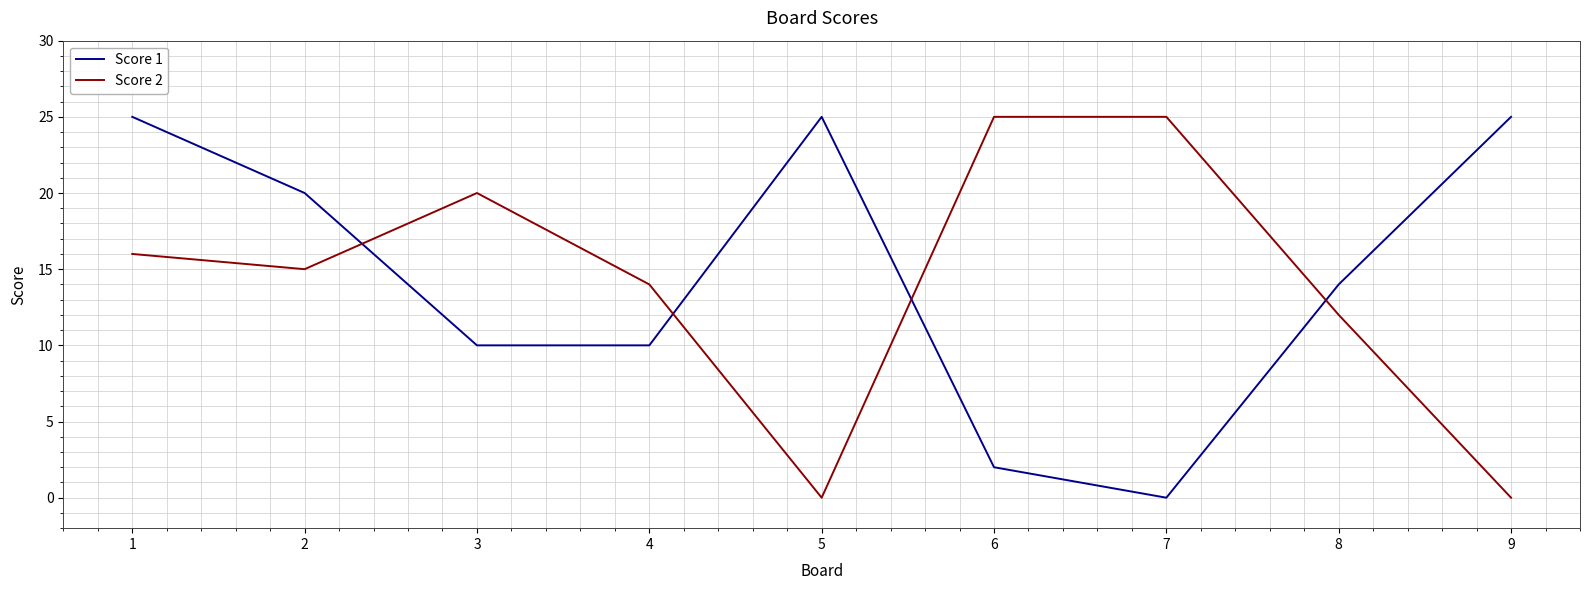

Between 4 and 6, which series saw the biggest shift?

Score 2